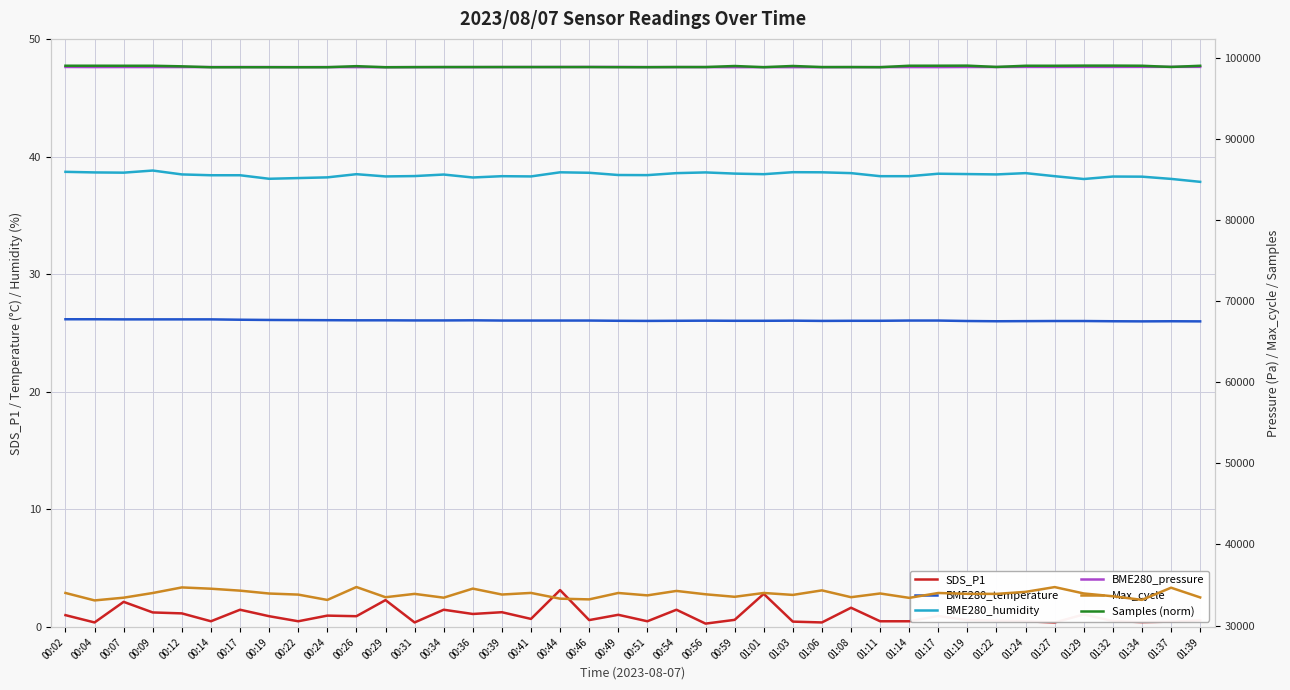

List the series in order of their peak value, highest first.

Samples (norm), BME280_pressure, Max_cycle, BME280_humidity, BME280_temperature, SDS_P1